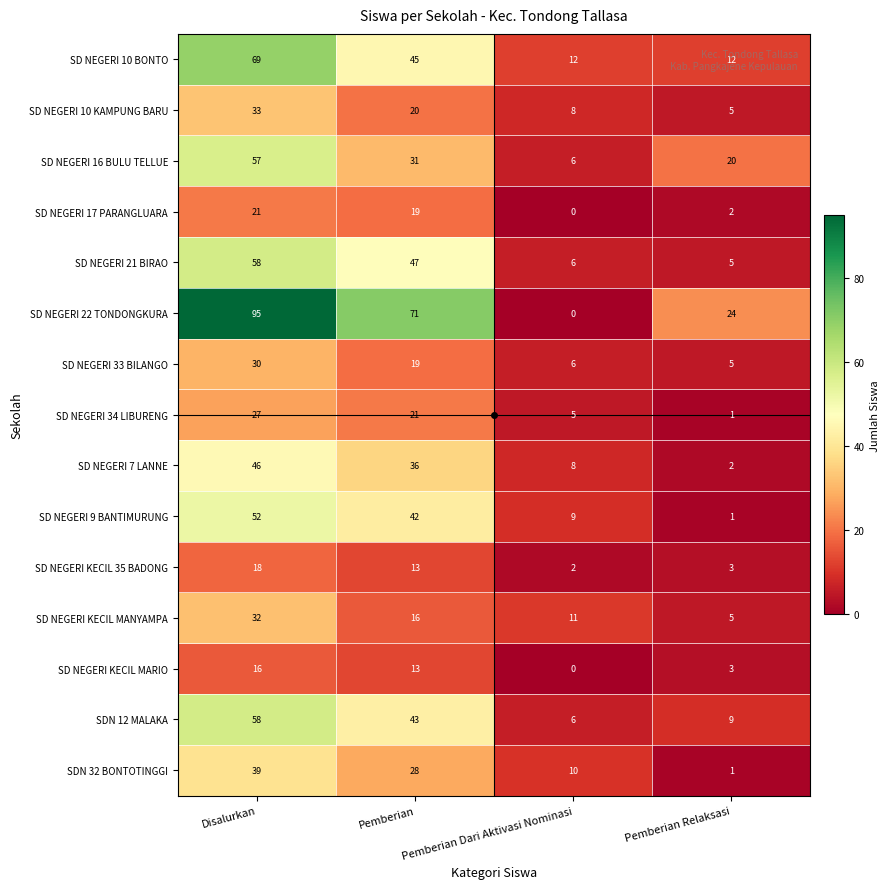

How many distinct data groups are displayed?

15